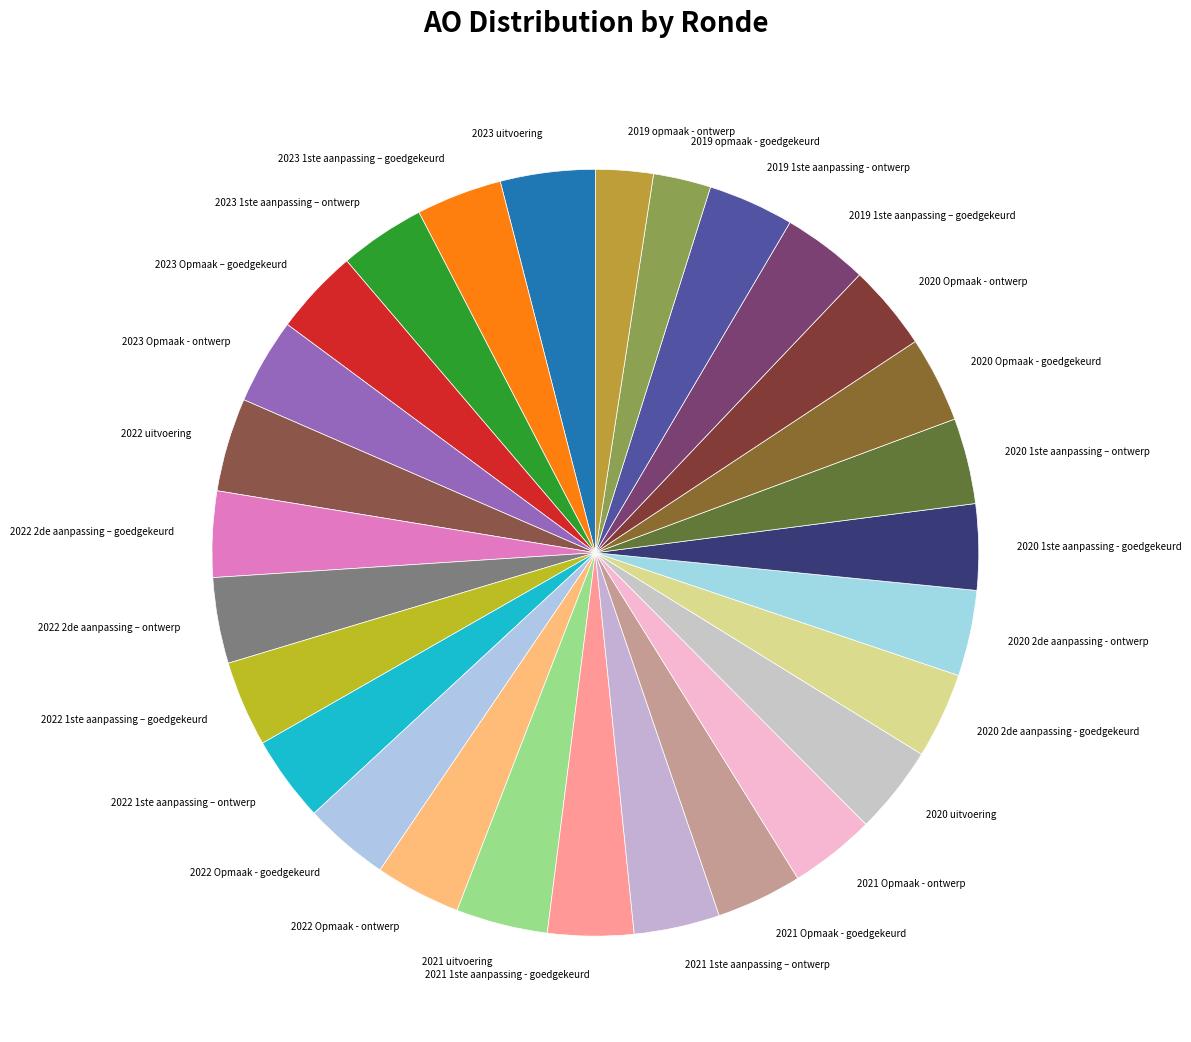

Is it true that 2021 uitvoering is 4% of the pie?

True